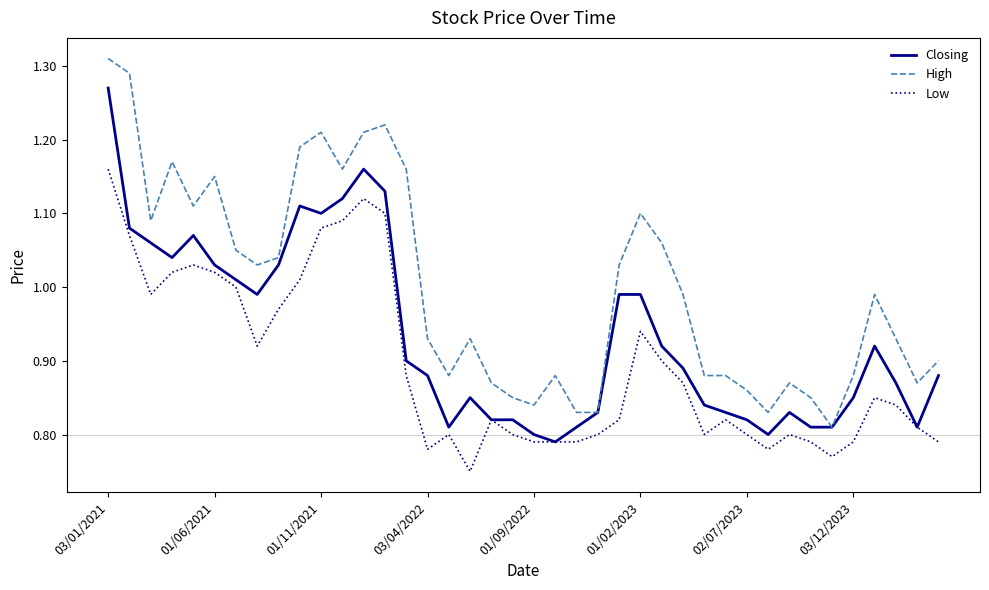

True or false: Low and High intersect in this chart.

False